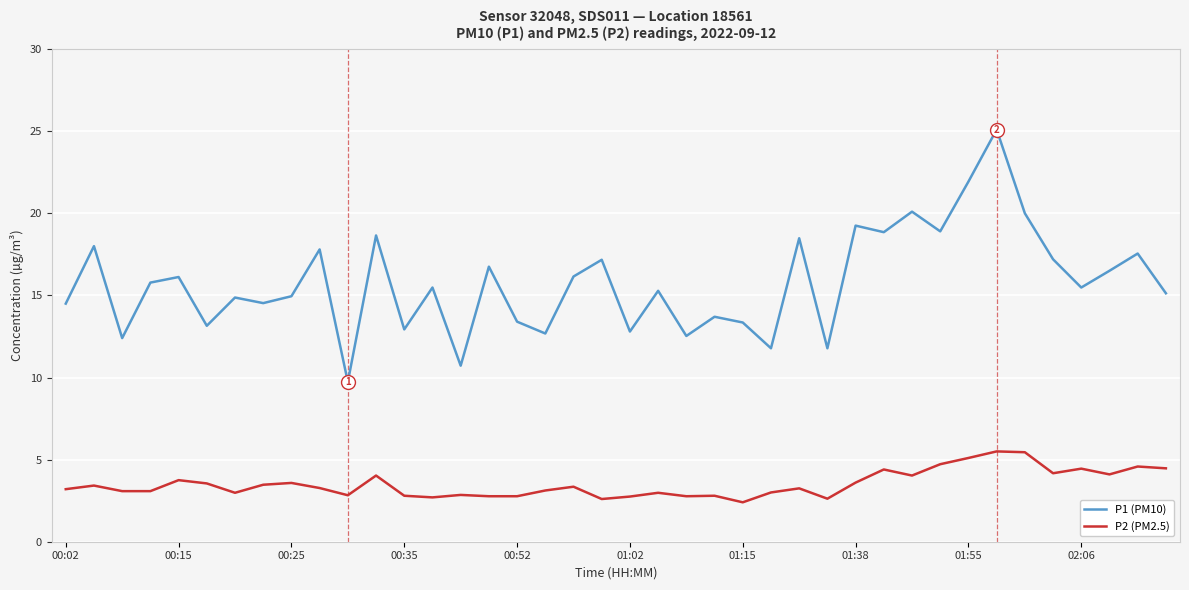

True or false: P1 (PM10) has more than 1 points higher than both neighbors.

True